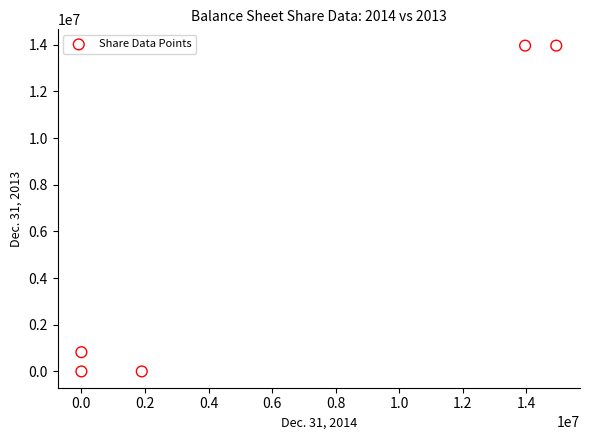

What is the range of Y values (max minus min)?

13963445